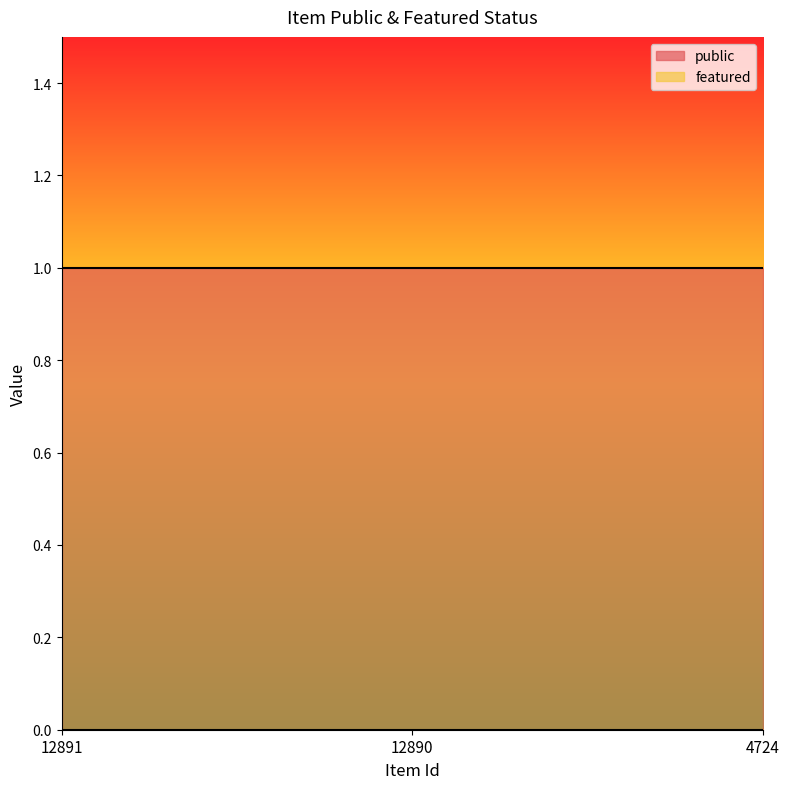

Count the number of categories in the chart.

3